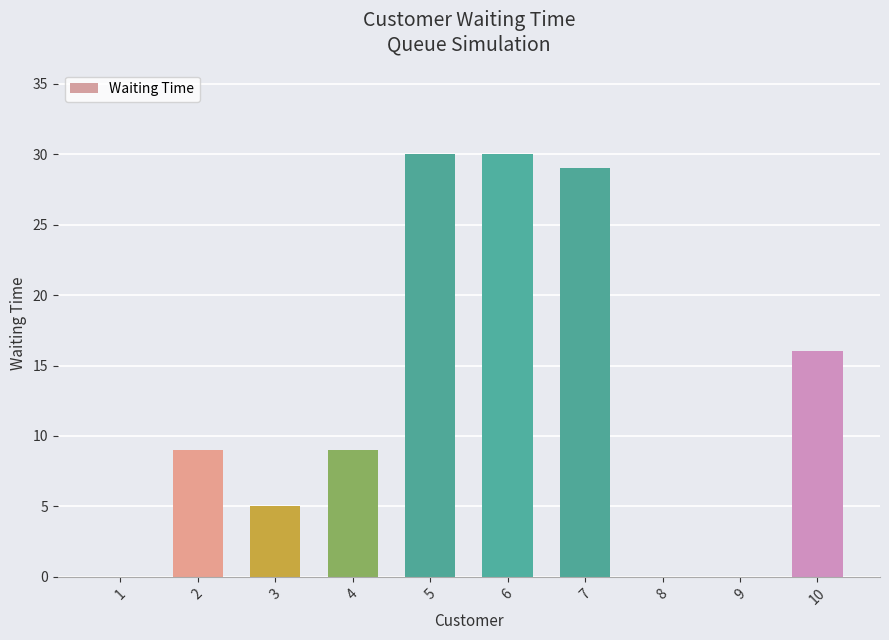

What is the greatest value displayed?

30